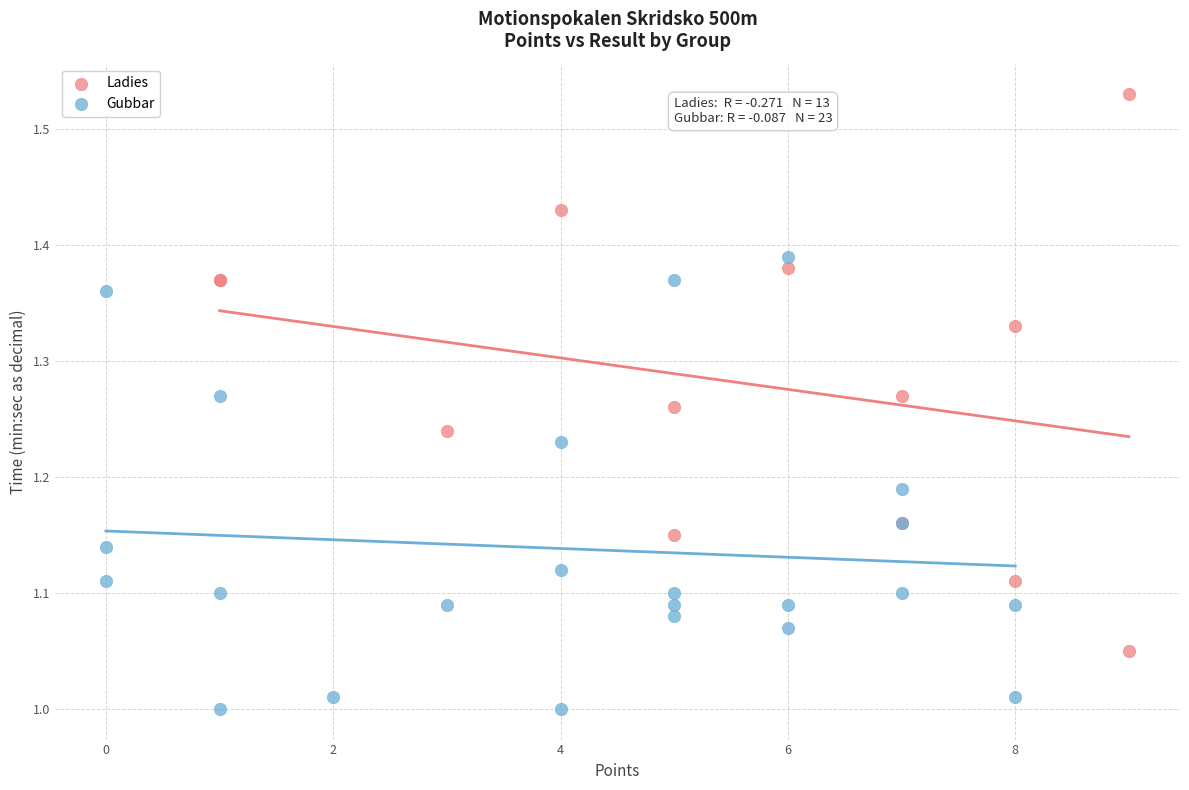

Which series contains the highest Y value?

Ladies